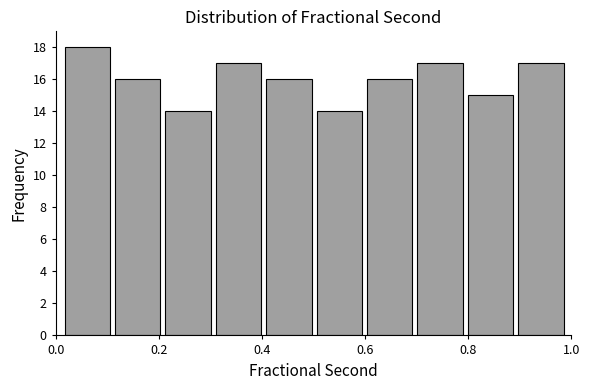

What is the height of the bar covering 0.30 to 0.40 on the x-axis? Neither the bar edges nor the heights are printed on the chart, so give them approximately, as read against the axes.

17